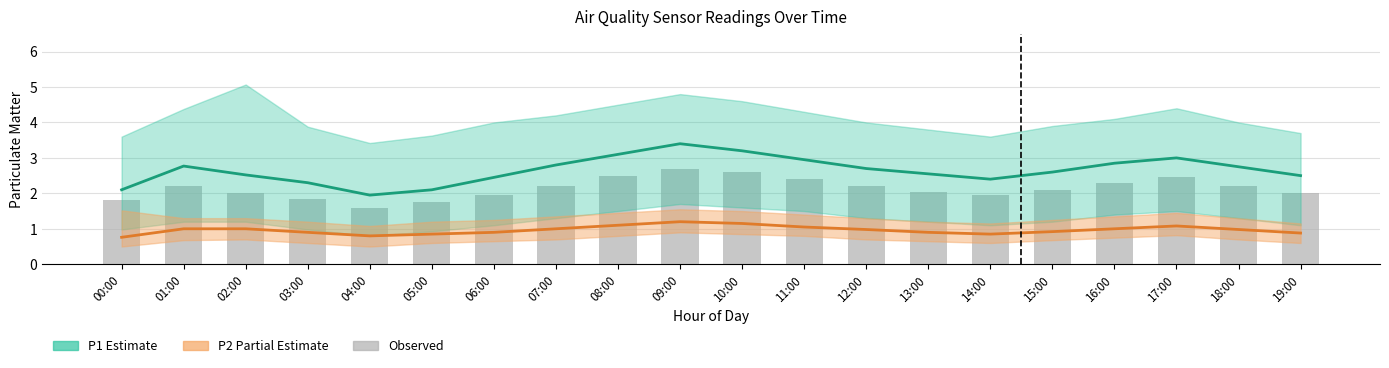

Are the bars horizontal?

No